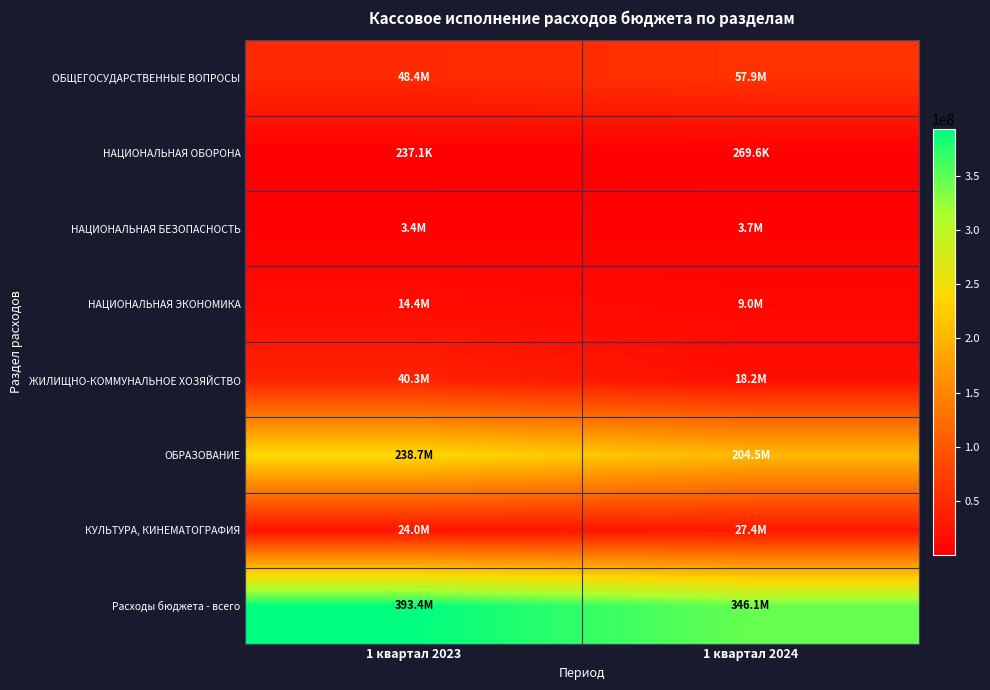

Which series changed the most between 1 квартал 2023 and 1 квартал 2024?

Расходы бюджета - всего